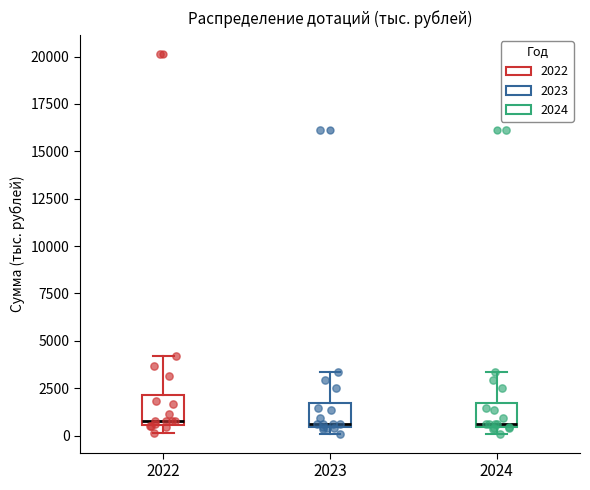

Where is the upper edge of the box at x = 2024 on the y-axis? The values are not printed on the chart, so give them approximately, as read against the axis.

1500